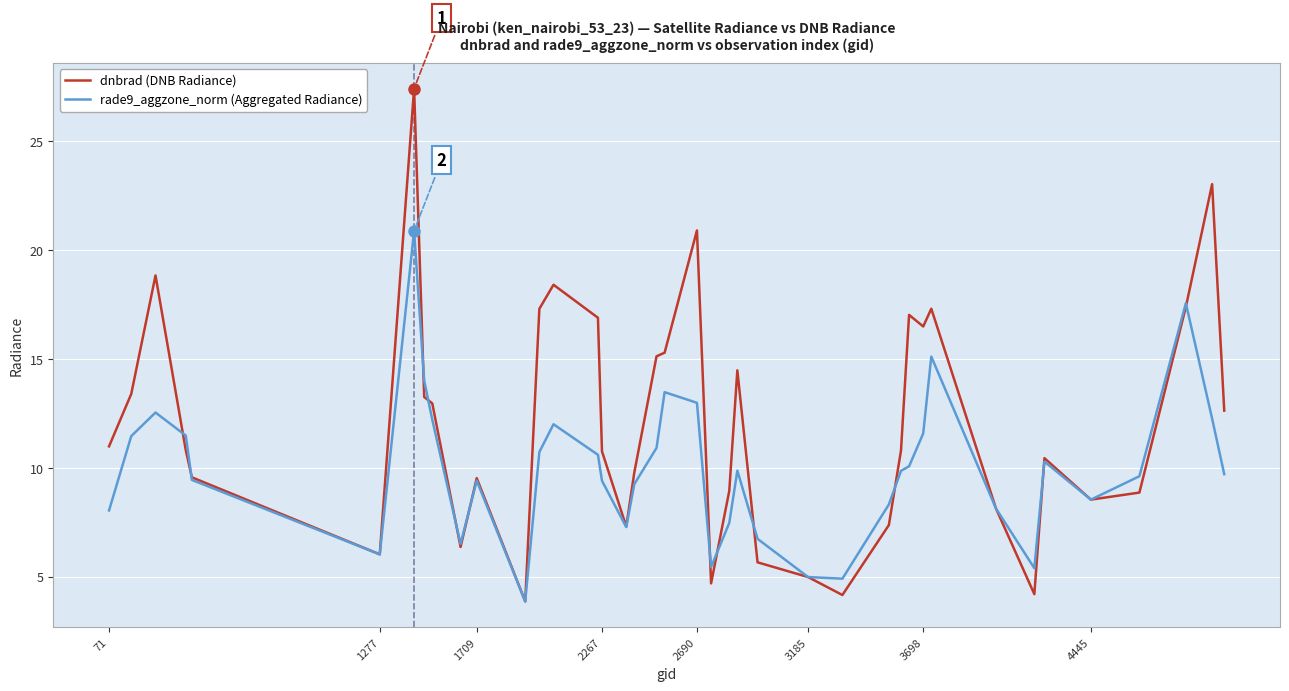

Which series has the largest total across all categories?

dnbrad (DNB Radiance)